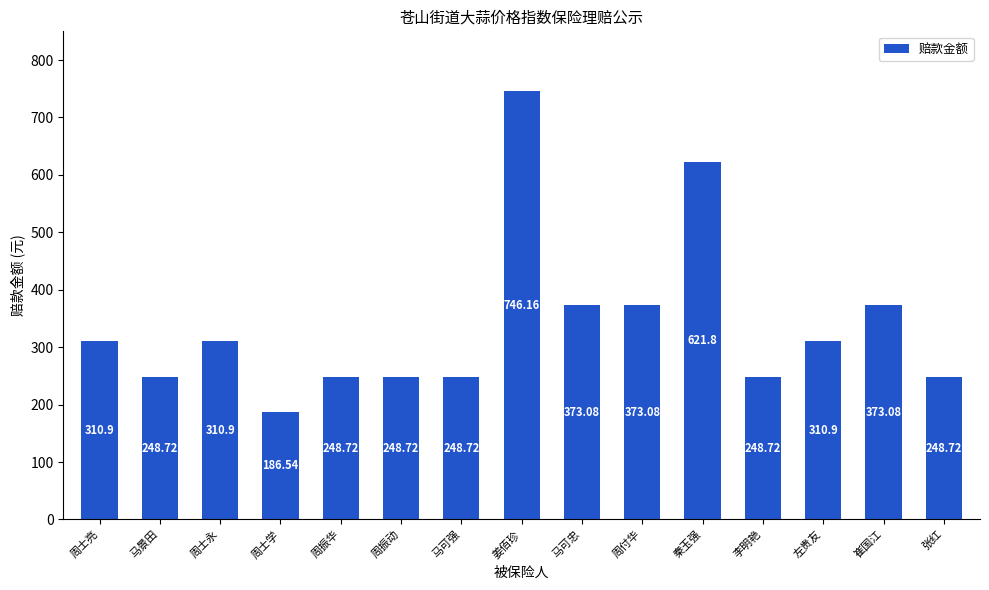

At which label does the data first exceed 310?

周士亮